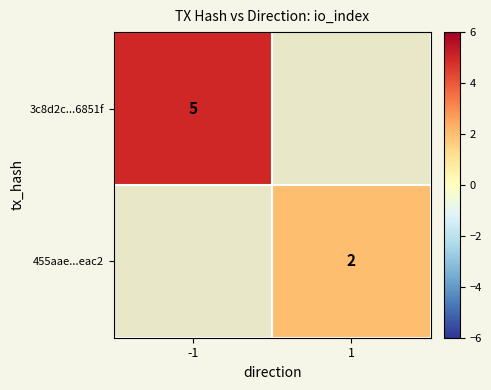

At how many categories does at least one series exceed 2?

1